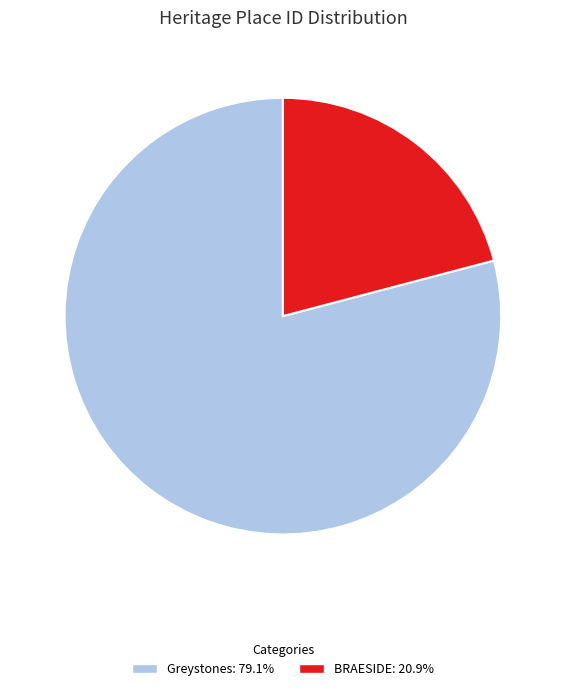

Rank the categories by value from highest to lowest.

Greystones, BRAESIDE